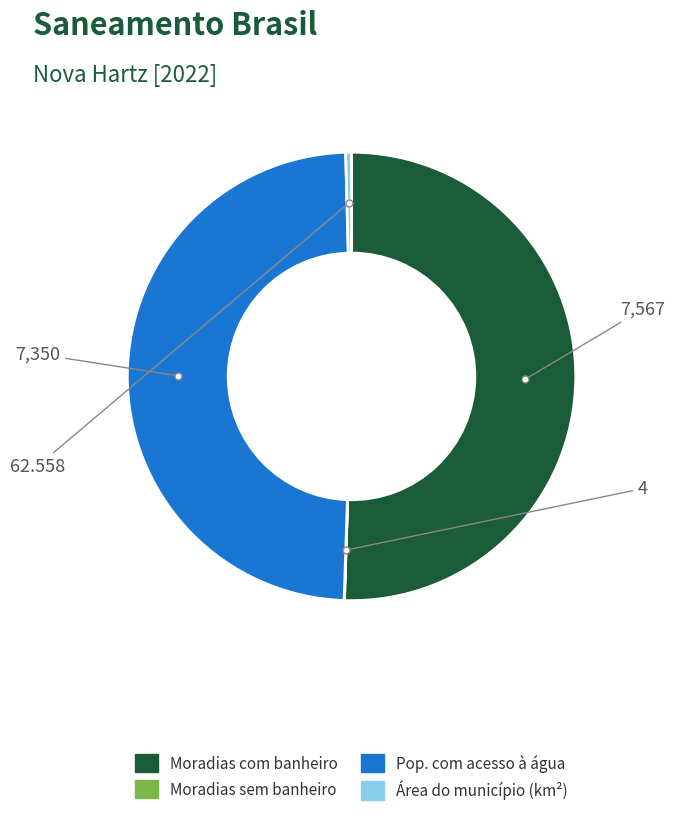

Is there a majority slice in this chart?

Yes